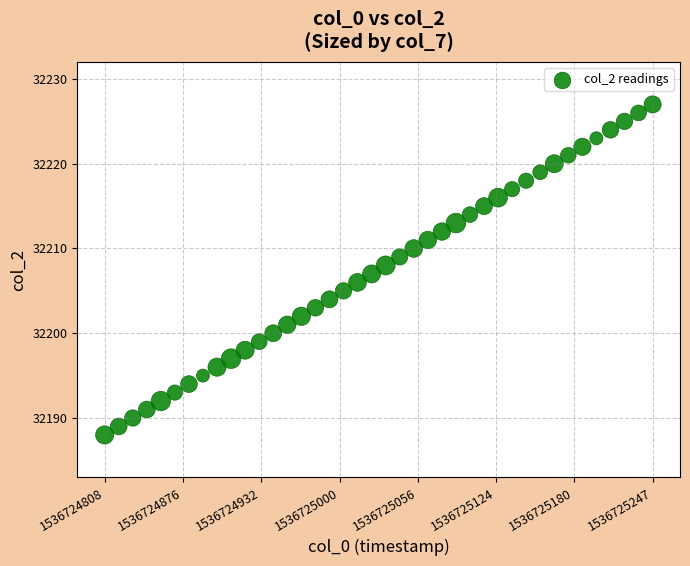

What is the range of Y values (max minus min)?

39